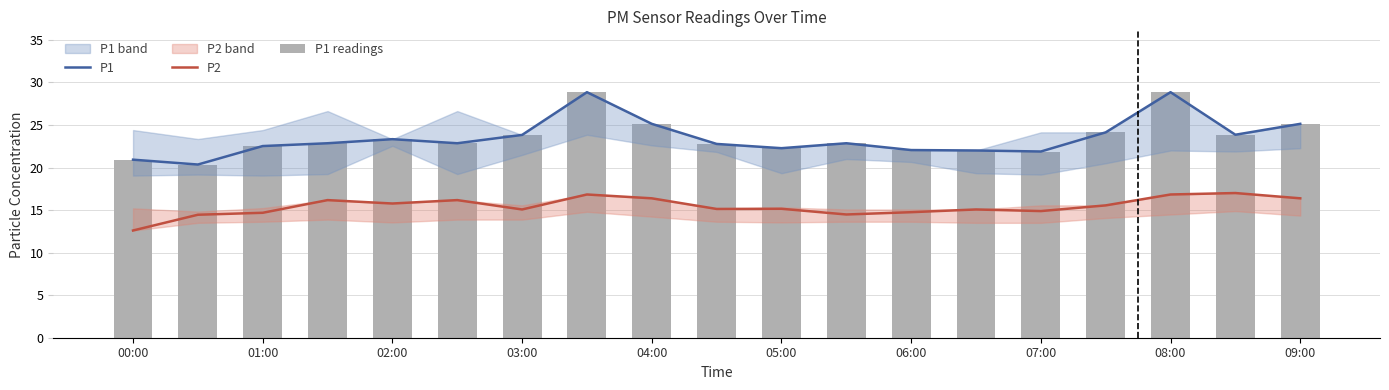

True or false: P1 has a value of 12.0 at 02:00.

False